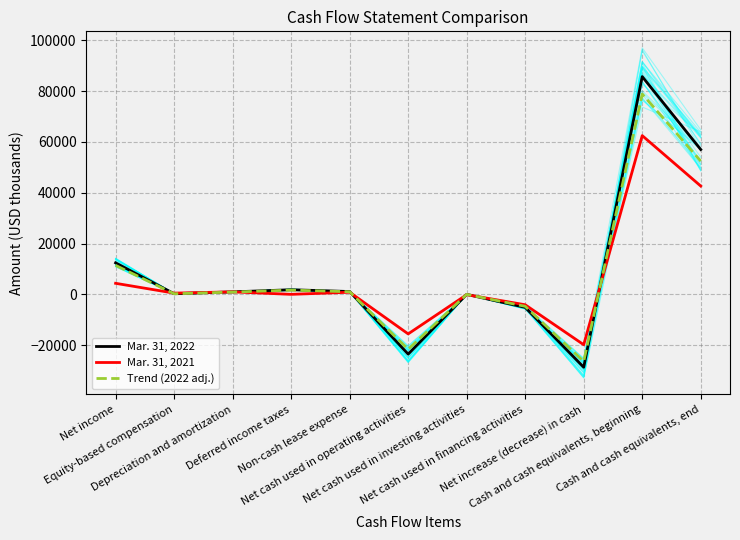

What is the lowest value of the Trend (2022 adj.) series?

-26426.1